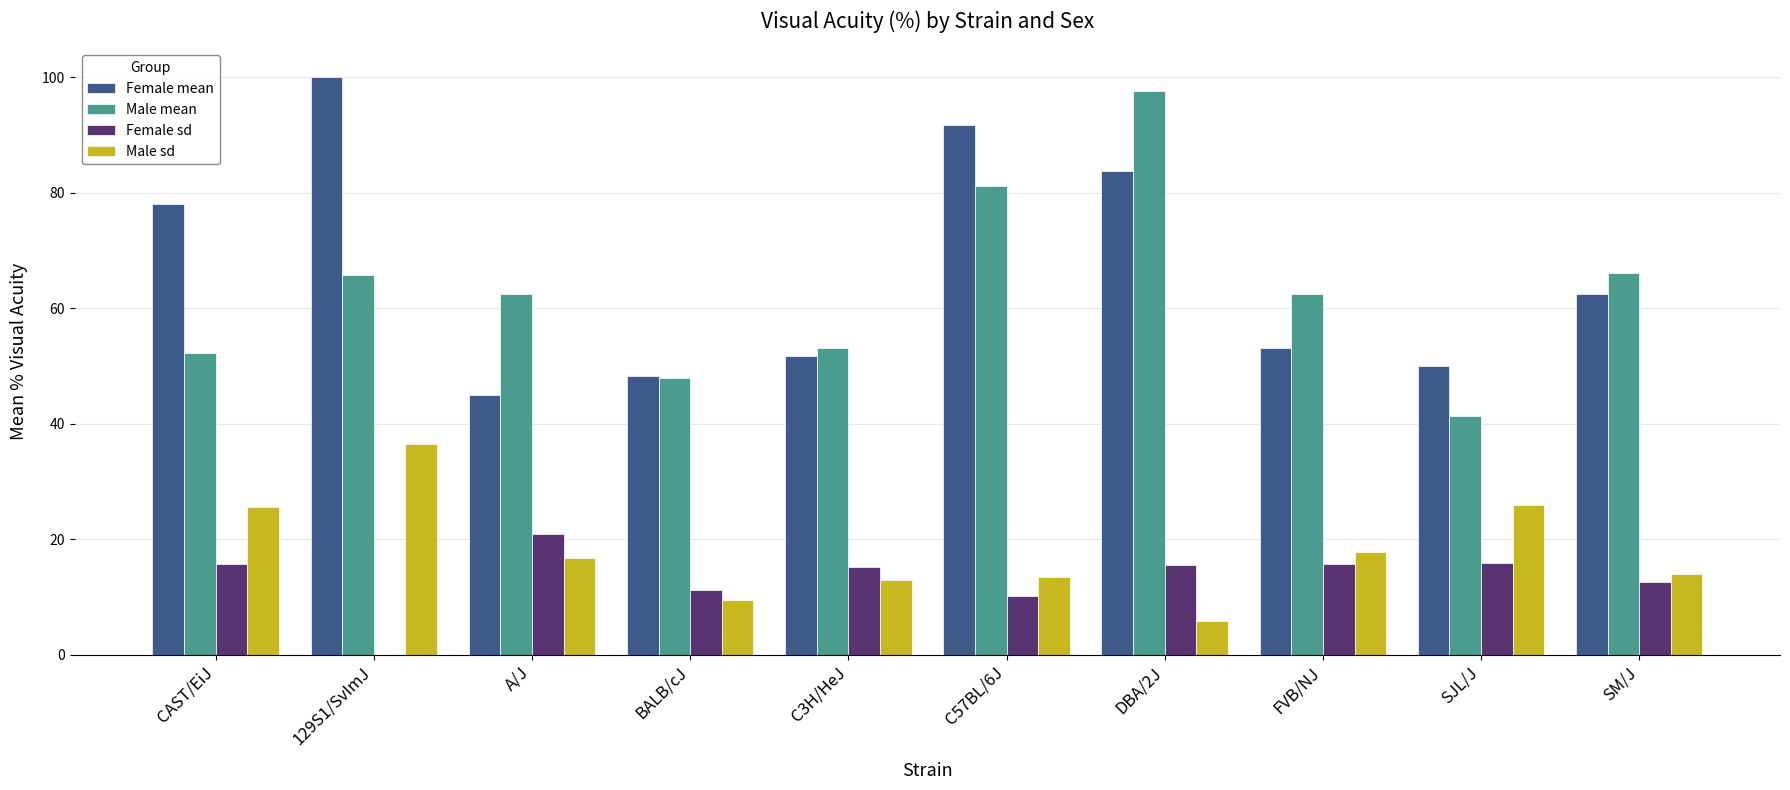

Is it true that Male sd equals 13.5 at C57BL/6J?

True